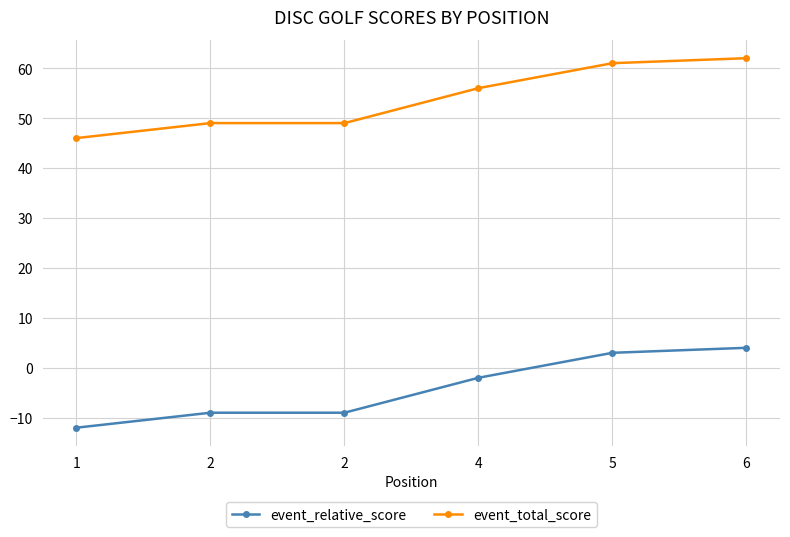

Is this an area chart (filled region under the line)?

No